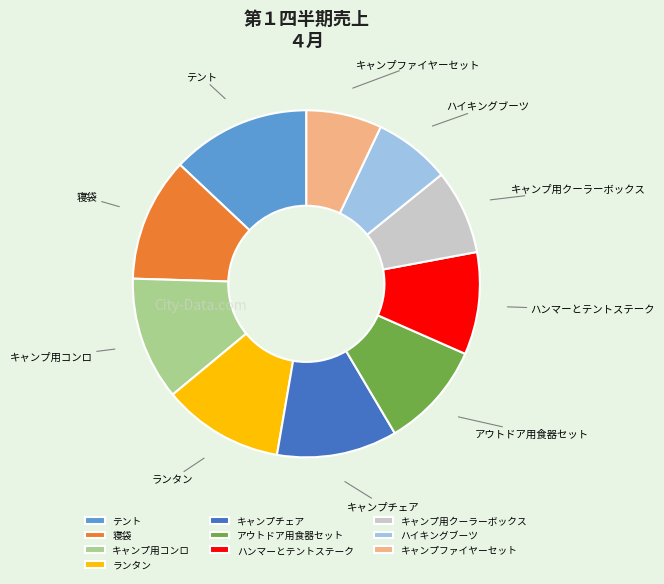

Count the number of slices in the pie.

10